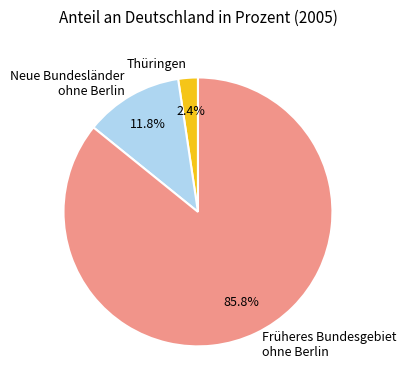

To the nearest percent, what is the difference between the largest and smallest slice percentages?

83%